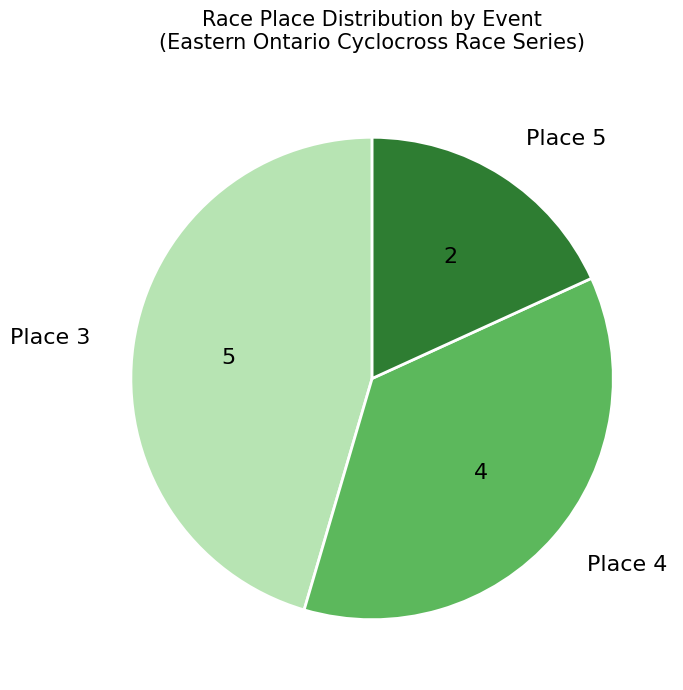

Is the sum of Place 5 and Place 3 greater than half?

Yes